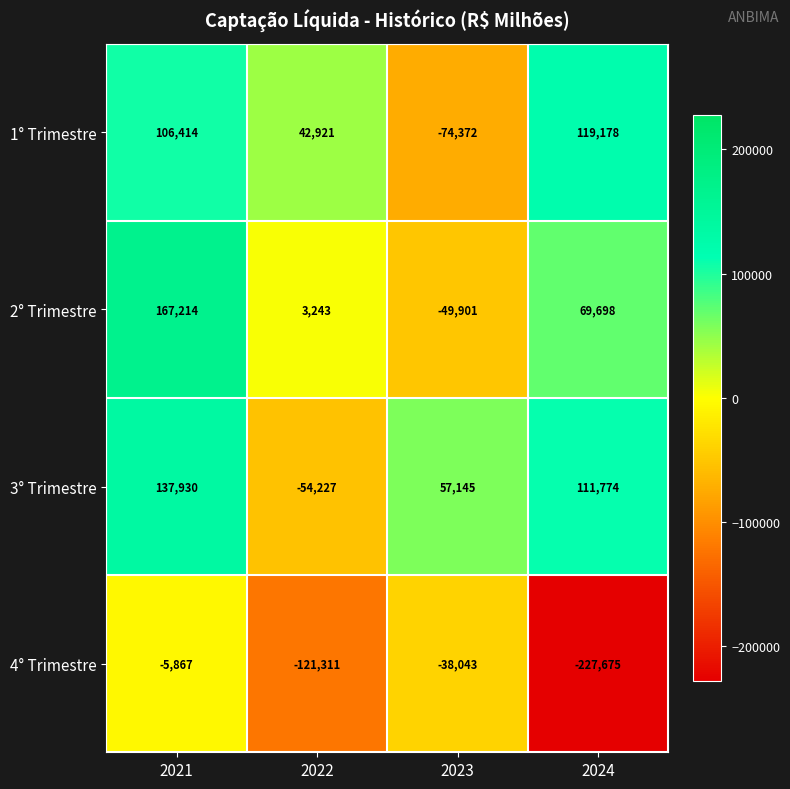

How many 4° Trimestre values are between -121311 and -5867?

3